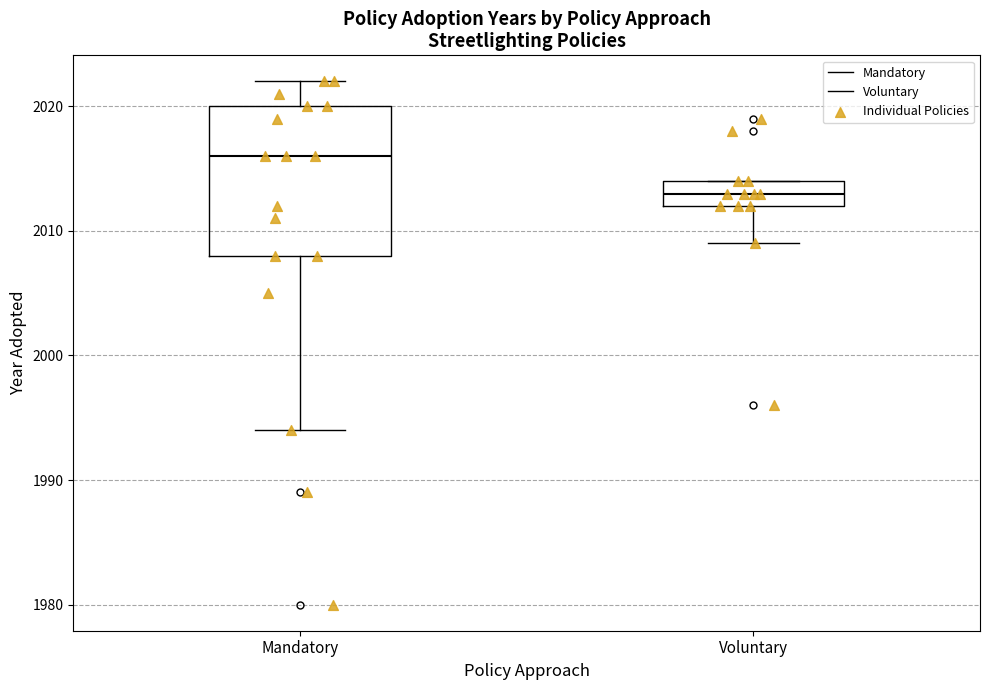

Reading left to right, transcribe this box plot: for each box, give where its median line is, the range the box spans, and where its two whiskers end, as read against the y-axis. The values are not printed on the chart, so give them approximately, as read against the axis.

Mandatory: median 2016, box 2008 to 2020, whiskers 1994 to 2022
Voluntary: median 2013, box 2012 to 2014, whiskers 2009 to 2014